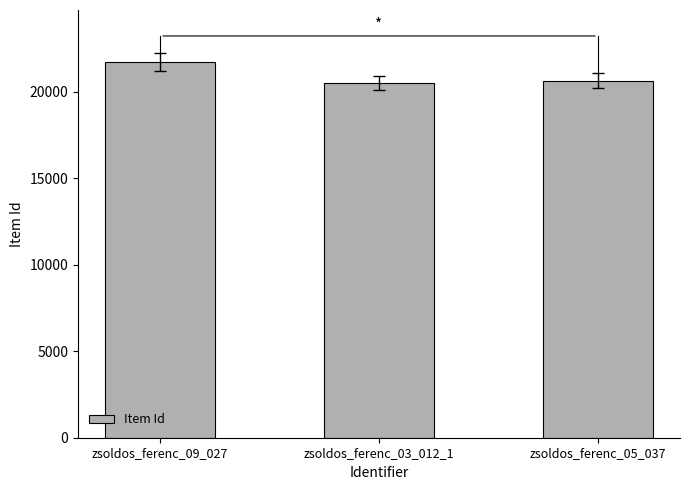

Are the bars horizontal?

No